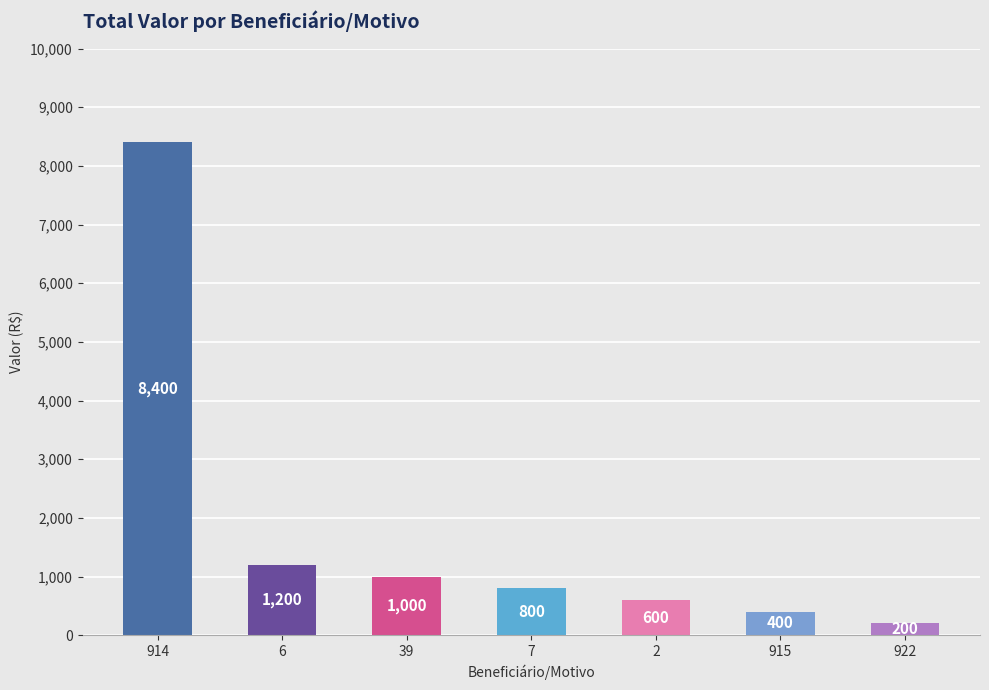

What is the difference between the maximum and minimum values?

8200